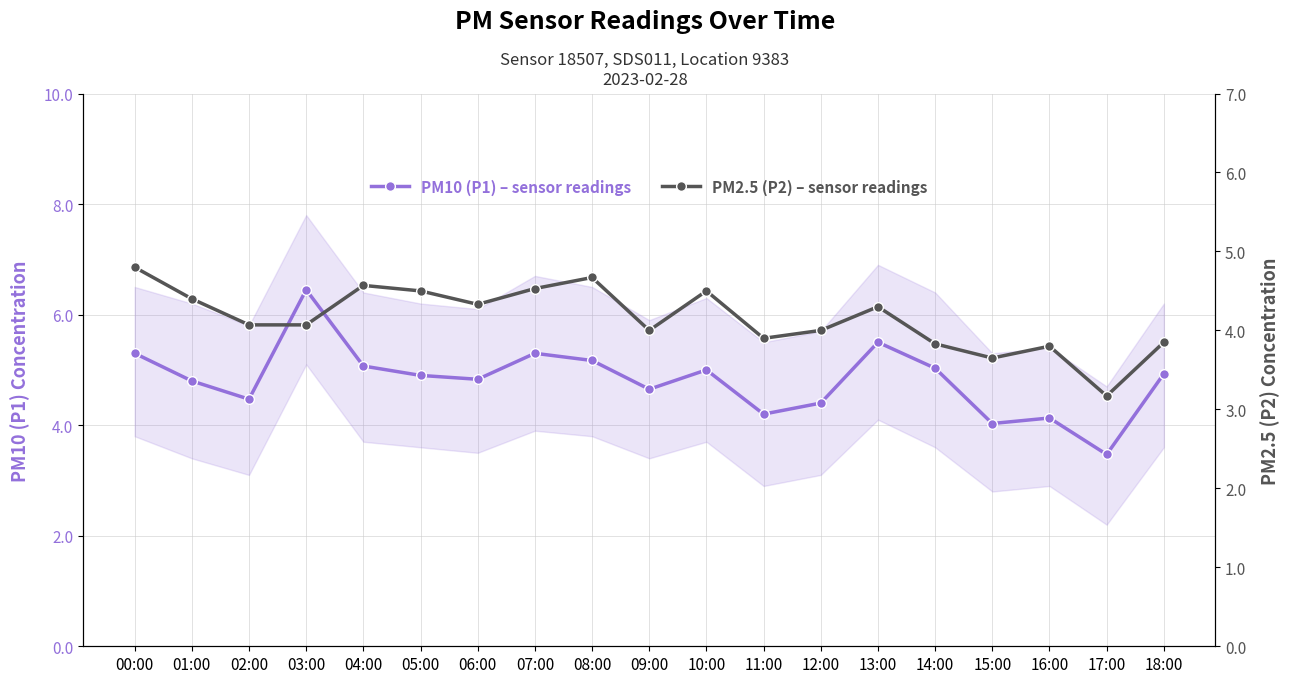

How many lines are shown in the chart?

2